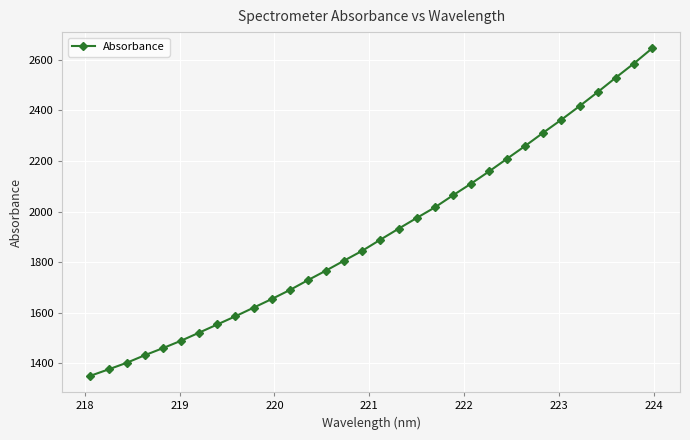

Count the number of categories in the chart.

32